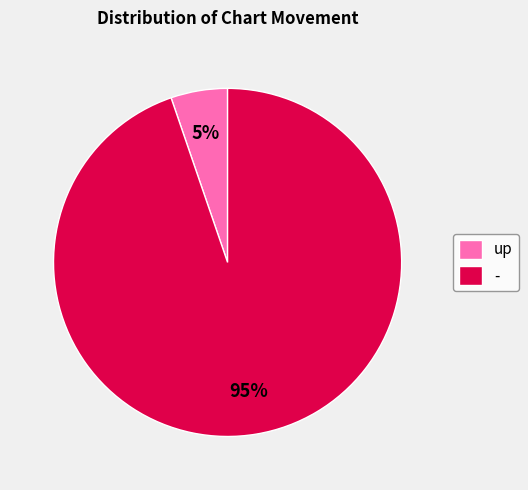

To the nearest percent, what is the average slice percentage?

50%